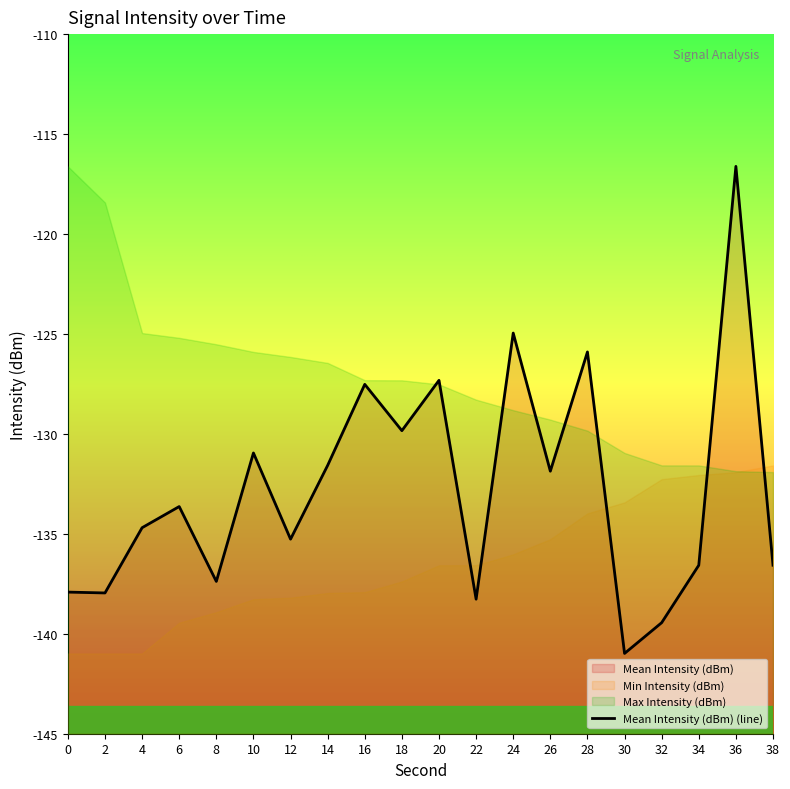

What is the difference between the maximum and minimum values?

24.4